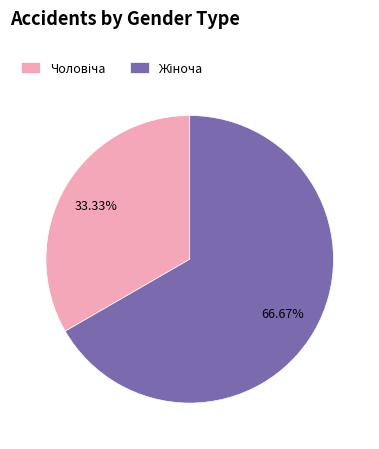

Is there a majority slice in this chart?

Yes